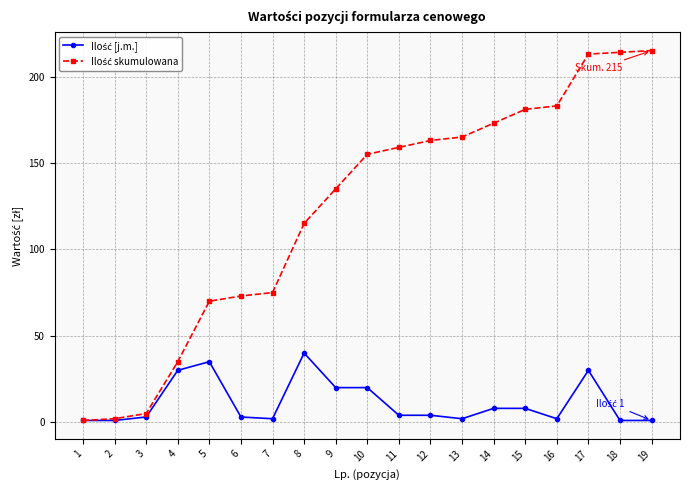

What is the maximum value shown in the chart?

215